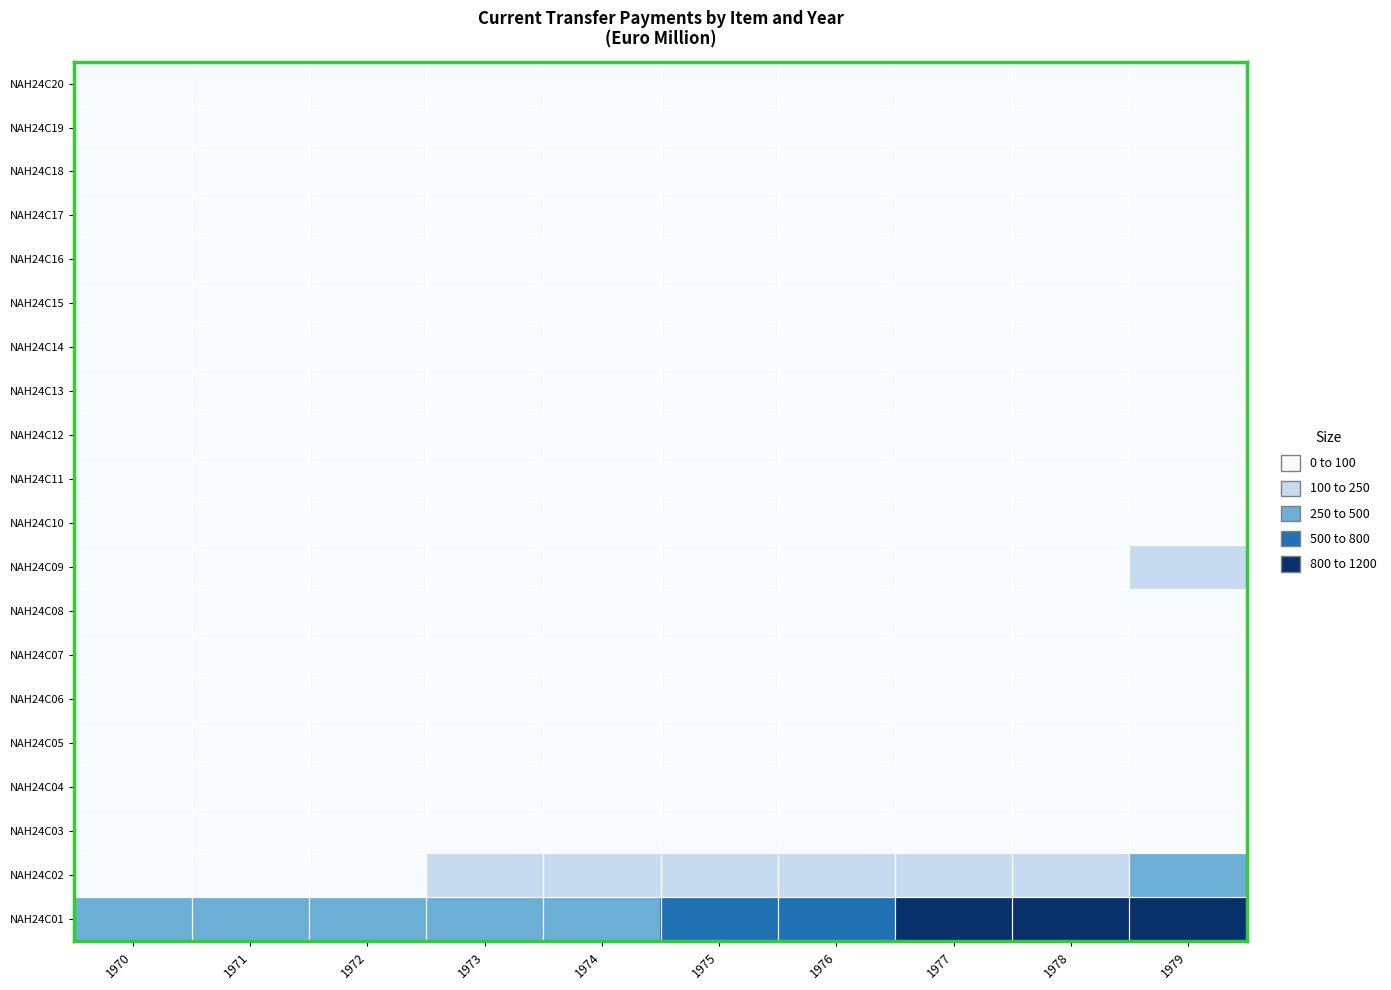

Rank the series at 1975 from lowest to highest value.

NAH24C18, NAH24C13, NAH24C04, NAH24C07, NAH24C08, NAH24C14, NAH24C15, NAH24C12, NAH24C03, NAH24C05, NAH24C11, NAH24C17, NAH24C20, NAH24C19, NAH24C06, NAH24C10, NAH24C16, NAH24C09, NAH24C02, NAH24C01